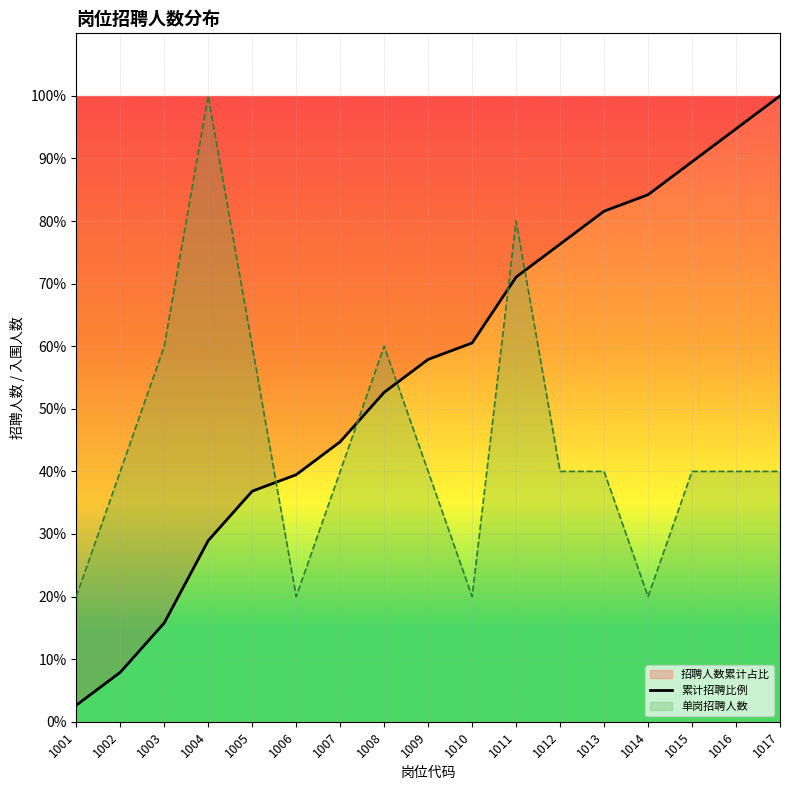

Reading right to left, list all the values displayed in this chart.

1017=100.0	1016=94.7	1015=89.5	1014=84.2	1013=81.6	1012=76.3	1011=71.1	1010=60.5	1009=57.9	1008=52.6	1007=44.7	1006=39.5	1005=36.8	1004=28.9	1003=15.8	1002=7.9	1001=2.6